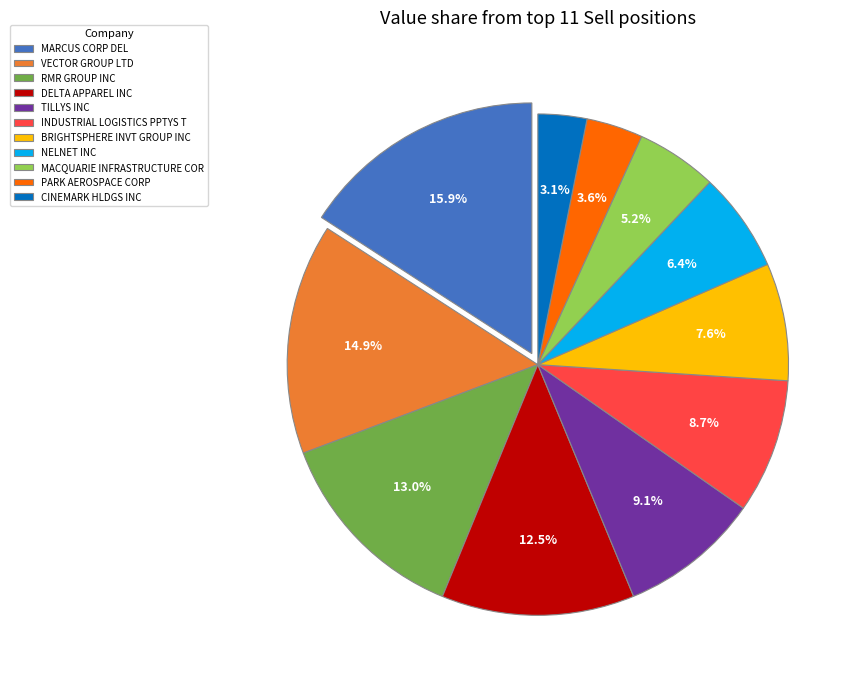

Count the number of slices in the pie.

11